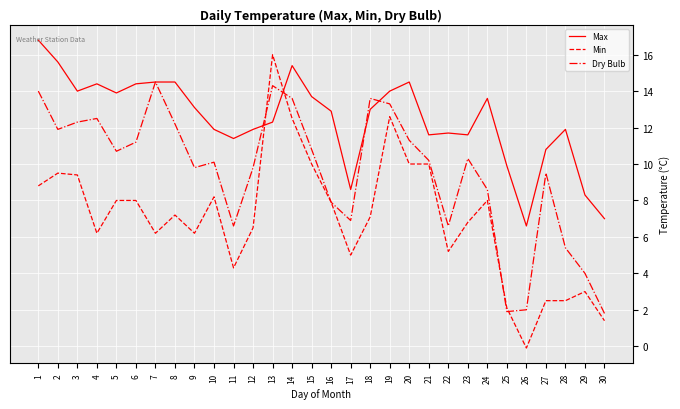

Reading right to left, list all the values displayed in this chart.

Max: 7.0	8.3	11.9	10.8	6.6	9.9	13.6	11.6	11.7	11.6	14.5	14.0	13.0	8.6	12.9	13.7	15.4	12.3	11.9	11.4	11.9	13.1	14.5	14.5	14.4	13.9	14.4	14.0	15.6	16.8
Min: 1.4	3.0	2.5	2.5	-0.1	2.1	8.0	6.8	5.2	10.0	10.0	12.6	7.1	5.0	7.9	10.0	12.5	16.0	6.5	4.3	8.2	6.2	7.2	6.2	8.0	8.0	6.2	9.4	9.5	8.8
Dry Bulb: 1.8	4.0	5.4	9.5	2.0	1.9	8.6	10.3	6.6	10.2	11.3	13.3	13.6	6.9	7.9	10.8	13.6	14.3	9.8	6.6	10.1	9.8	12.2	14.5	11.2	10.7	12.5	12.3	11.9	14.0